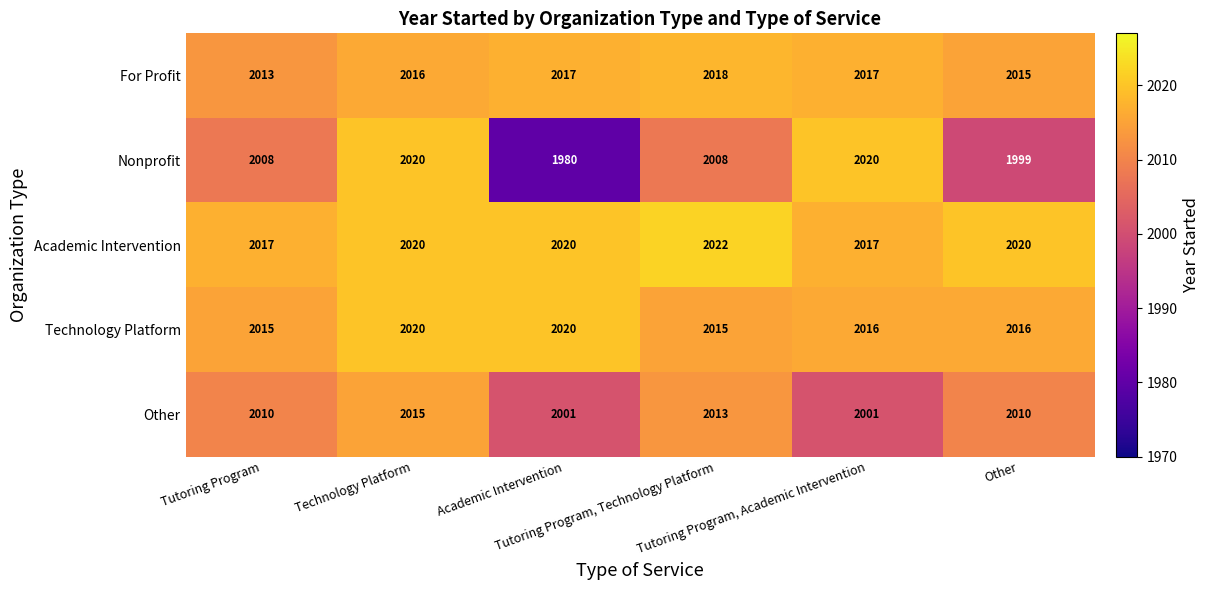

What is the difference between the maximum and second lowest values in the Nonprofit series?

21